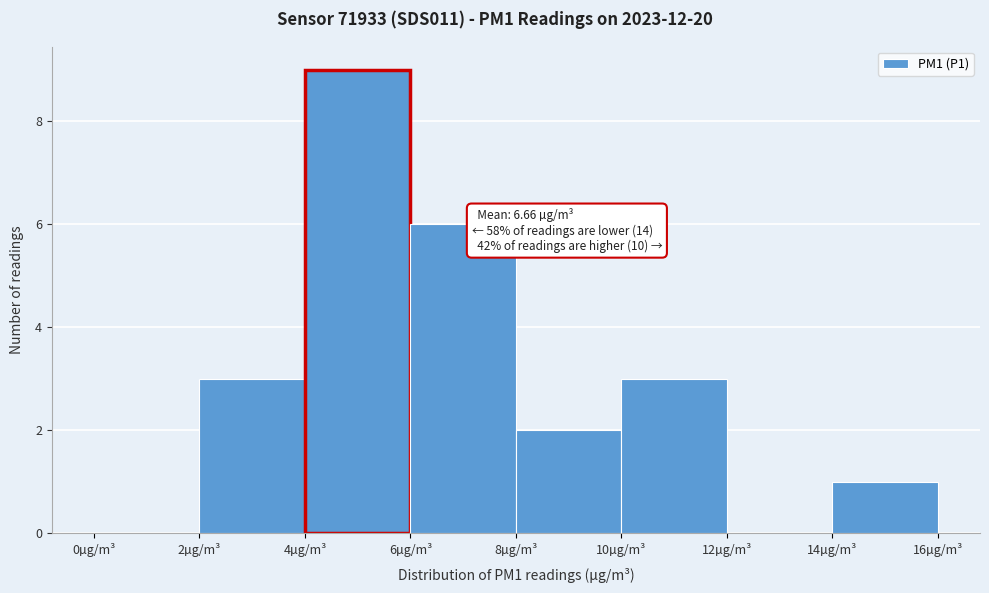

Over which range of the x-axis is the bar tallest?

4 to 6